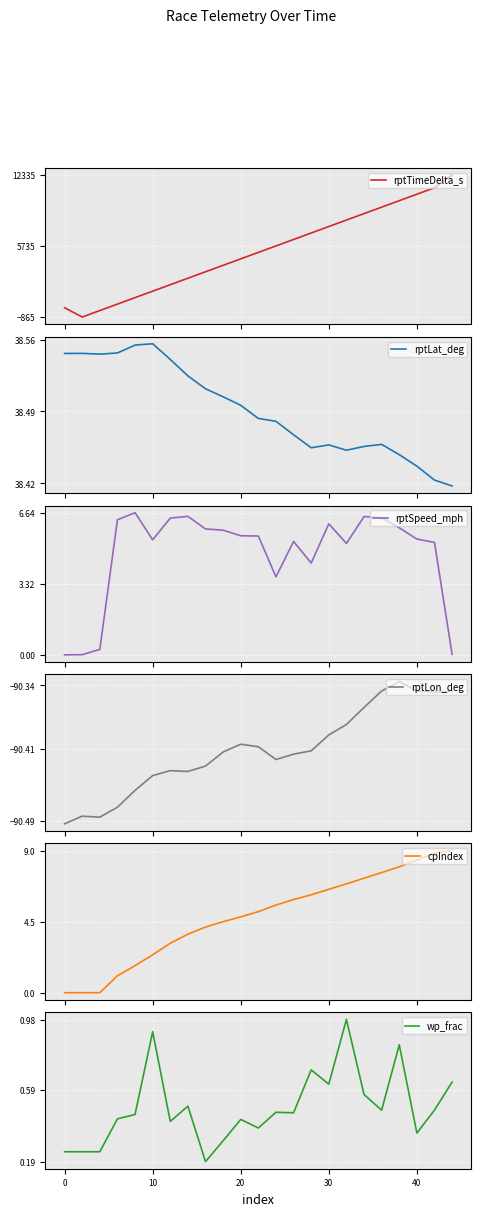

True or false: wp_frac has a value of 0.3 at 20.

False